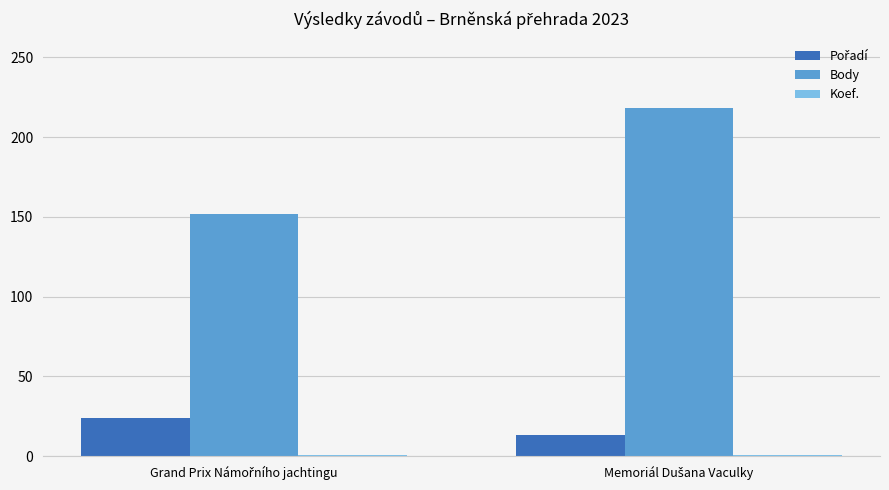

Which series has the largest range (max minus min)?

Body